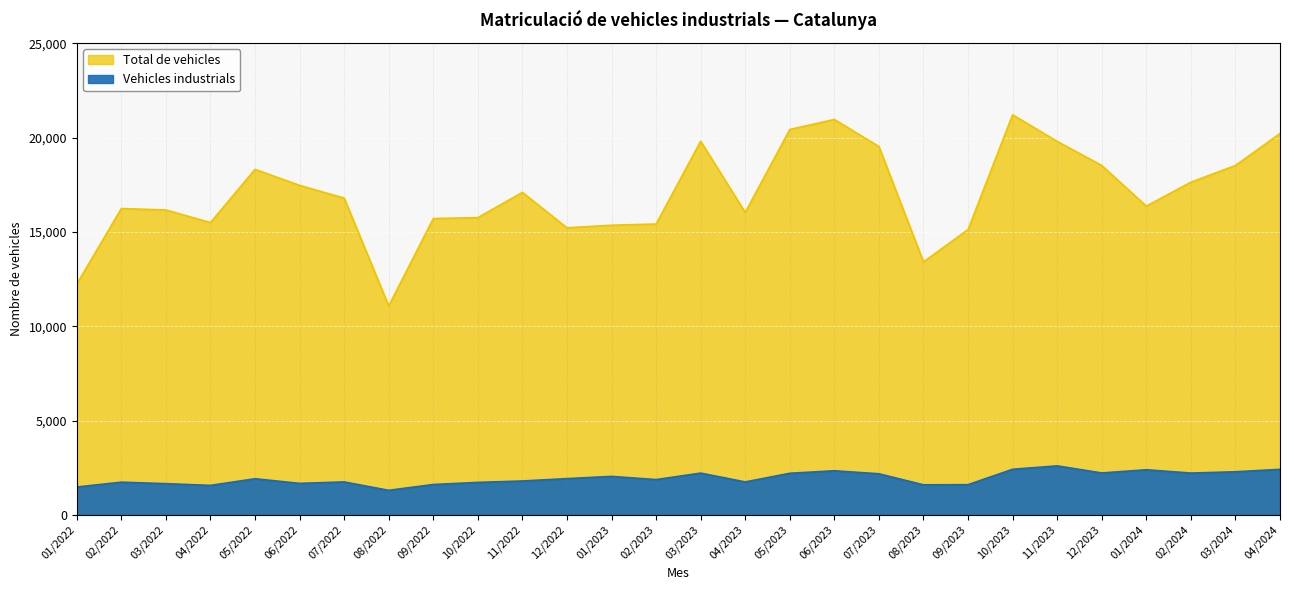

List the series in order of their peak value, highest first.

Total de vehicles, Vehicles industrials